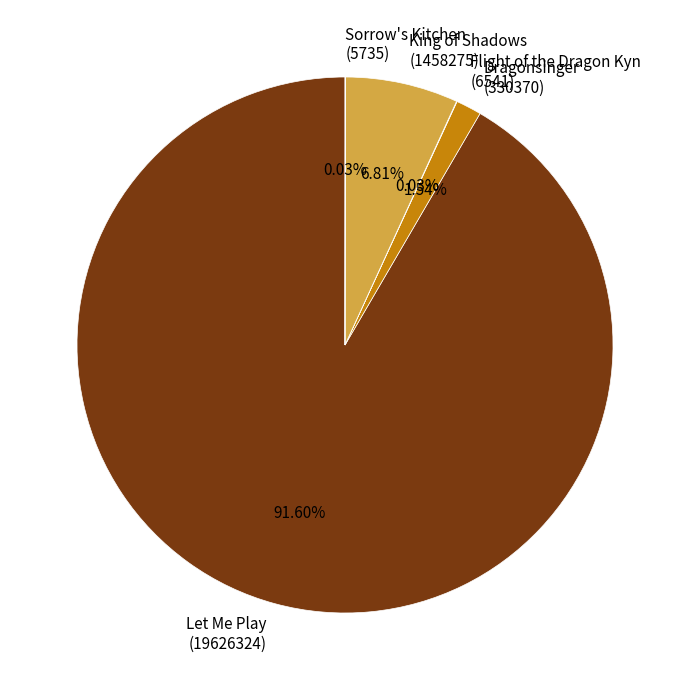

Is the sum of Dragonsinger (330370) and King of Shadows (1458275) greater than half?

No